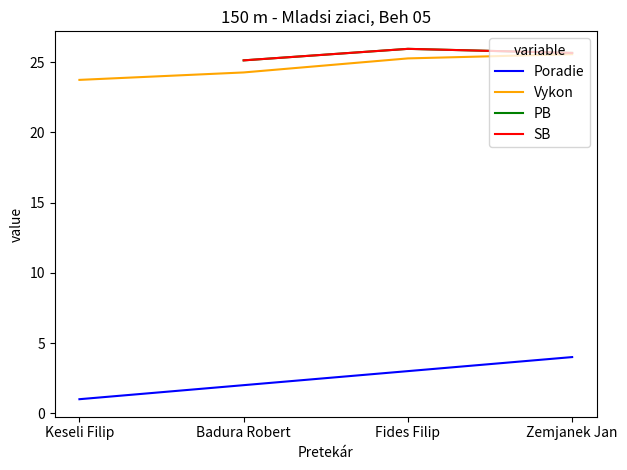

How many distinct data groups are displayed?

4